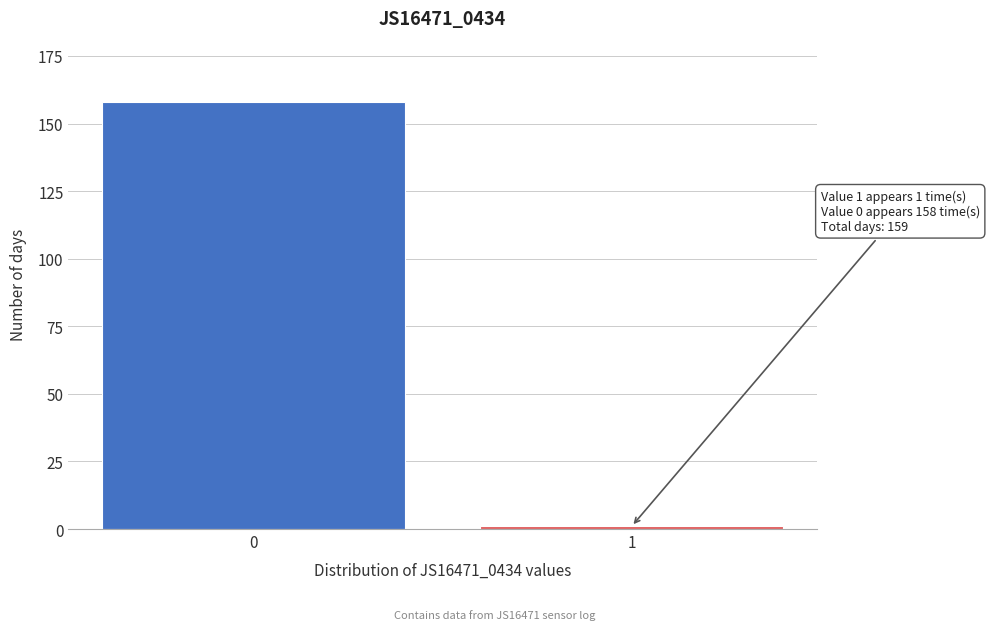

Reading right to left, what are all the values shown in this chart?

1=1	0=158